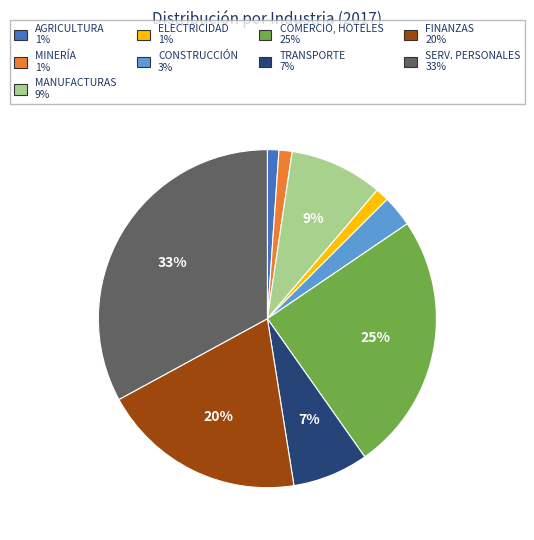

To the nearest percent, what is the average slice percentage?

11%